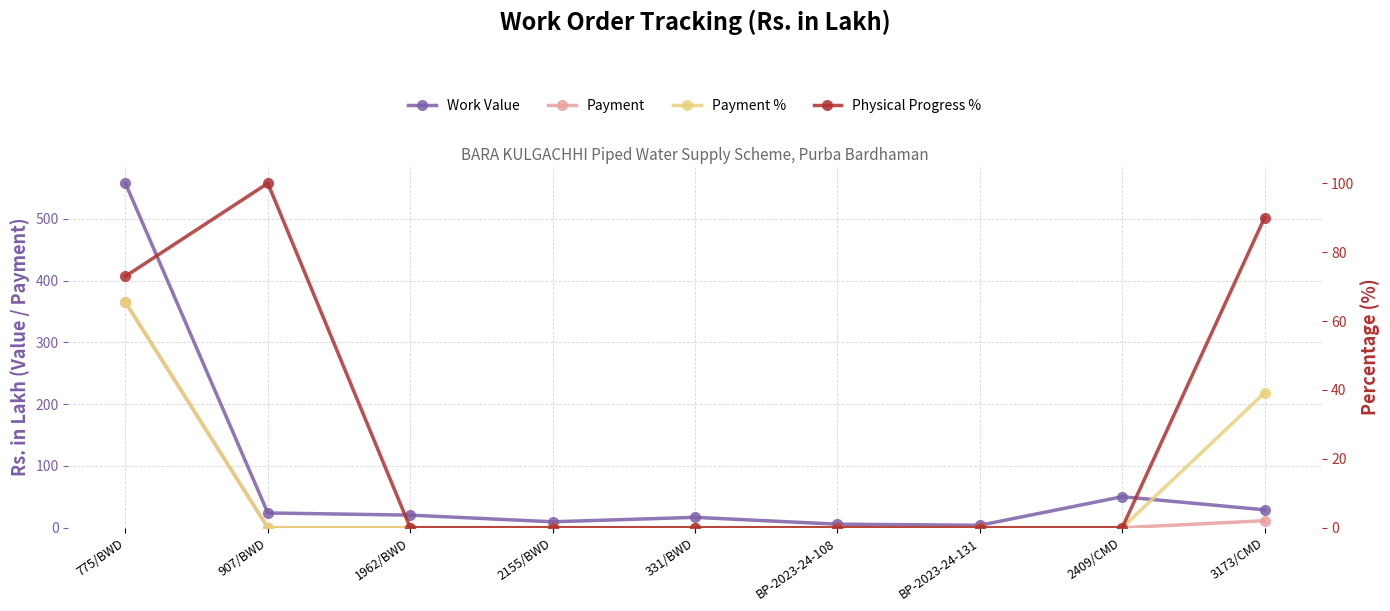

The value of Payment % at 2409/CMD is 0.0. True or false?

True